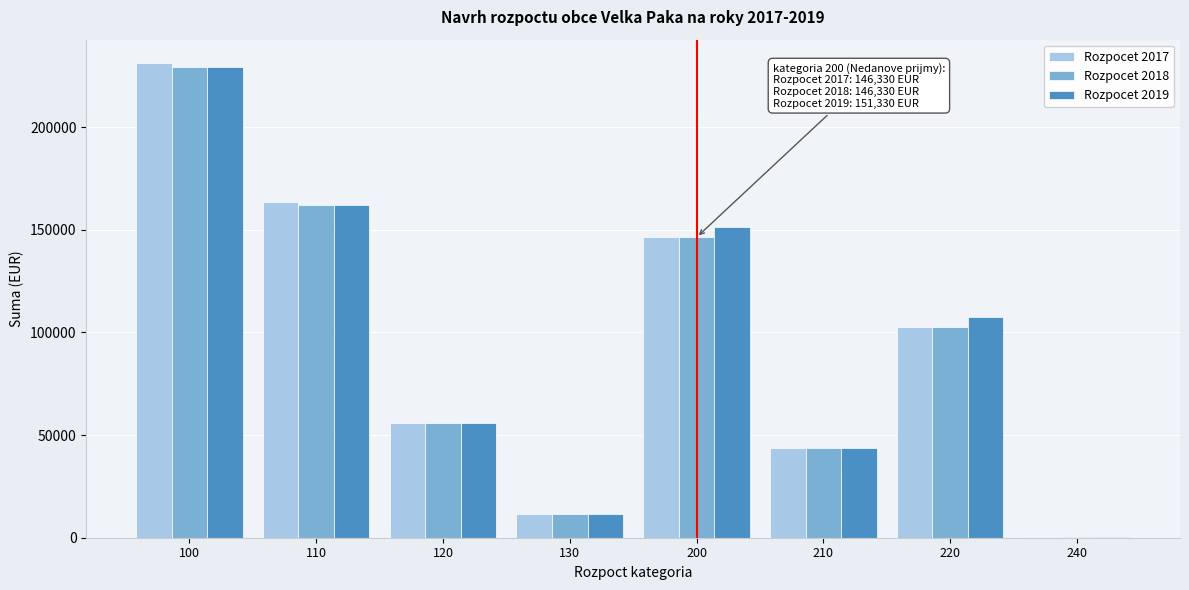

Reading left to right, transcribe all the data shown in this chart.

Rozpocet 2017: 100=231048	110=163548	120=55800	130=11700	200=146330	210=43680	220=102500	240=150
Rozpocet 2018: 100=229500	110=162000	120=55800	130=11700	200=146330	210=43680	220=102500	240=150
Rozpocet 2019: 100=229500	110=162000	120=55800	130=11700	200=151330	210=43680	220=107500	240=150